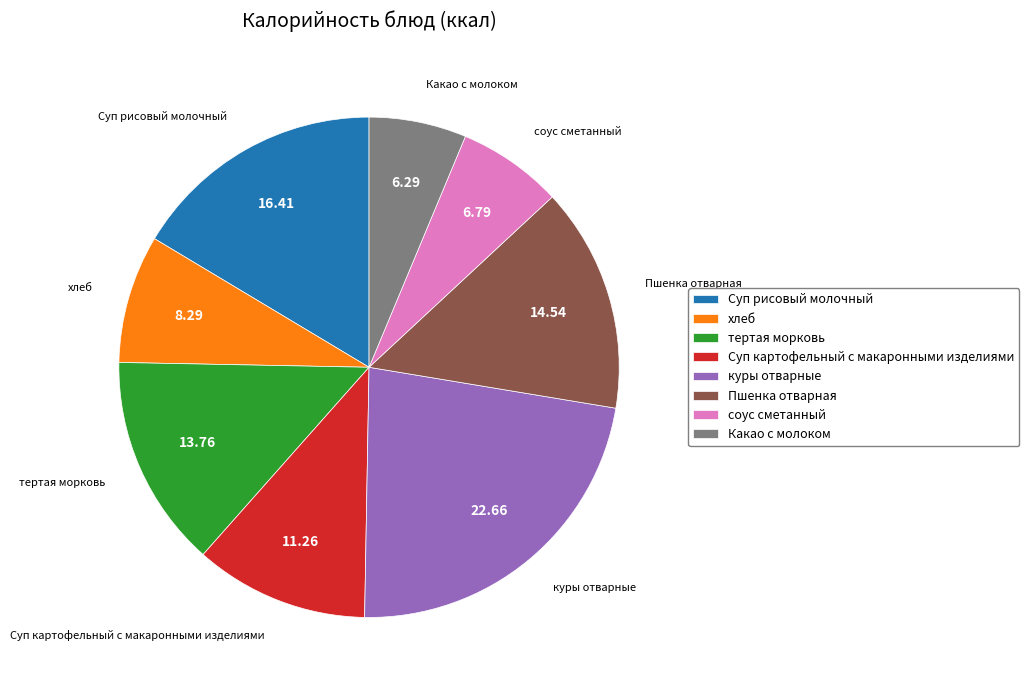

What is the ratio of the value at Какао с молоком to the value at куры отварные?

0.3